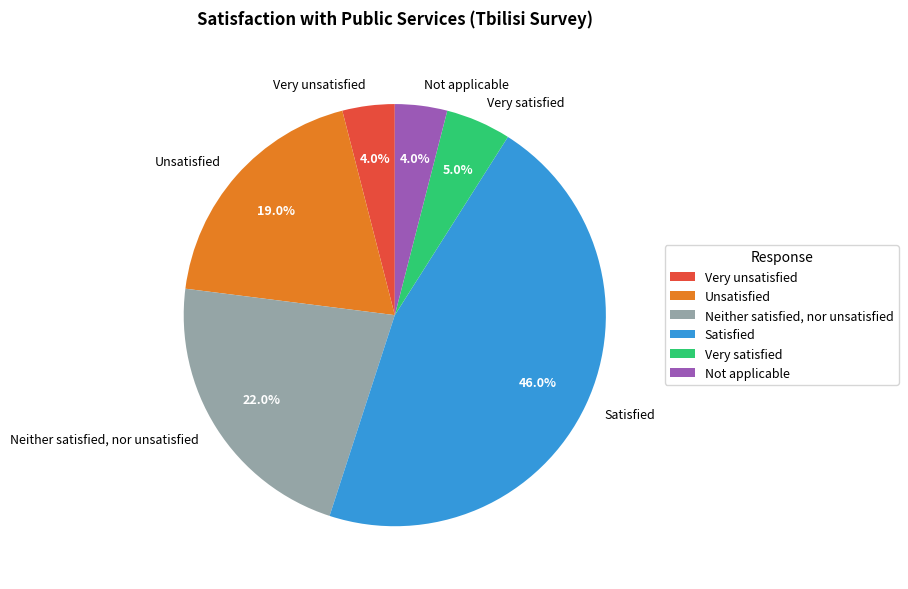

How many slices are in this pie chart?

6